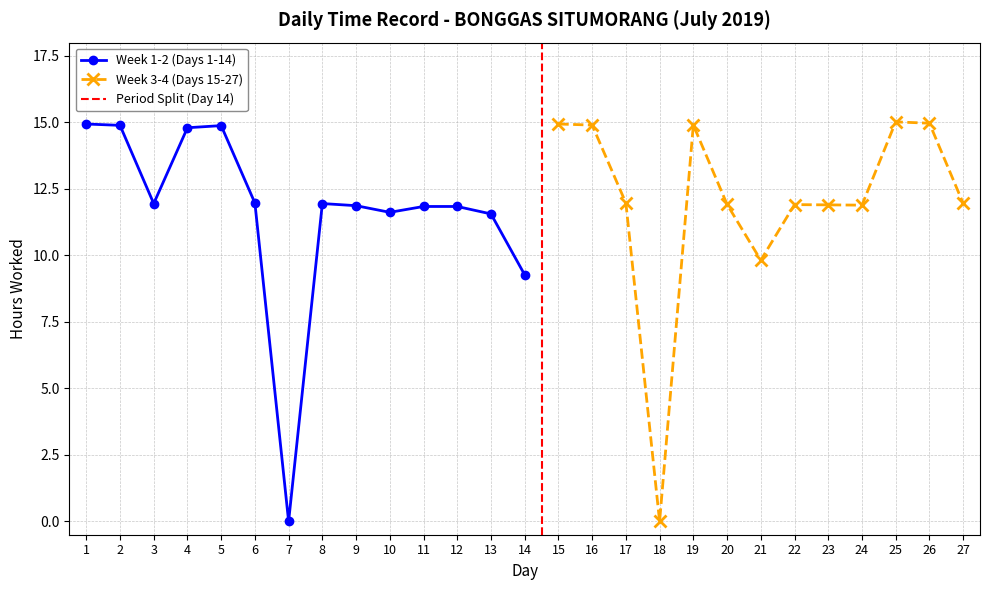

How many values in the Week 1-2 (Days 1-14) series exceed 11?

12